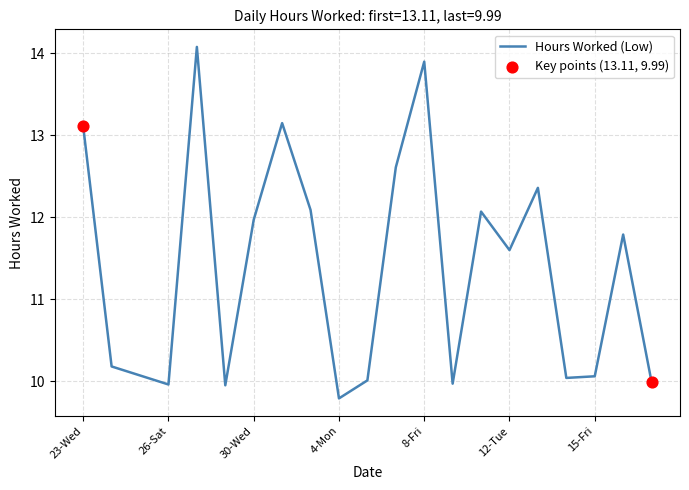

What is the maximum value shown in the chart?

14.1